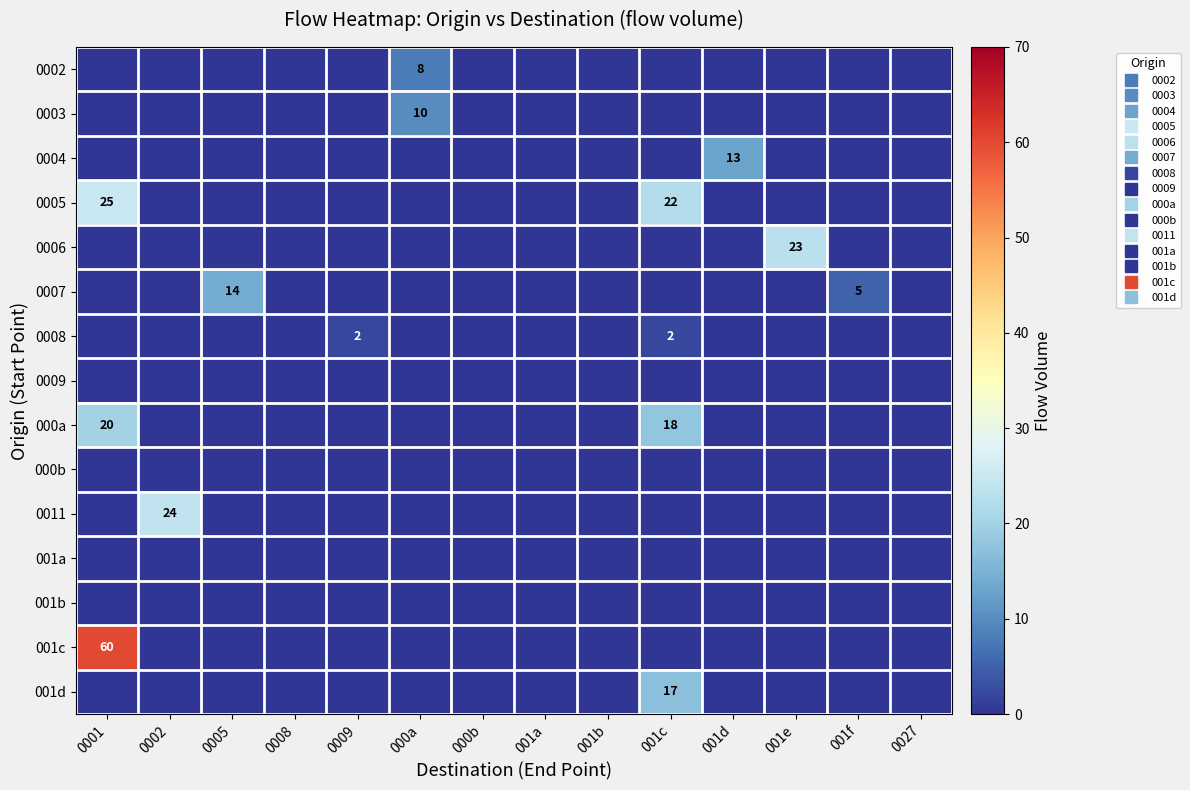

At which label does 001c reach its peak?

0001